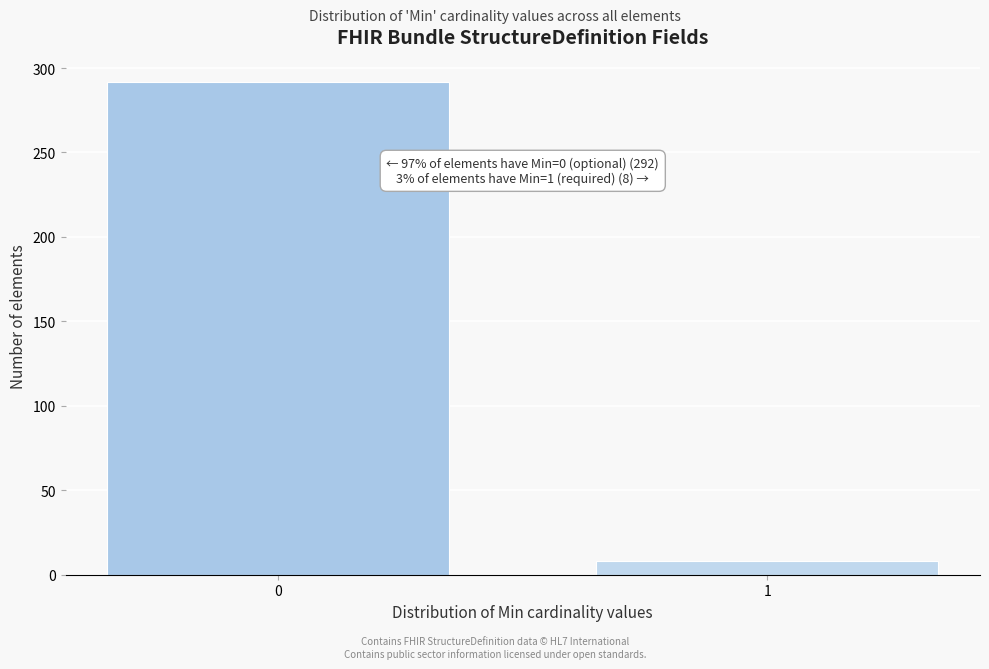

Reading right to left, transcribe all the data shown in this chart.

1=8	0=292